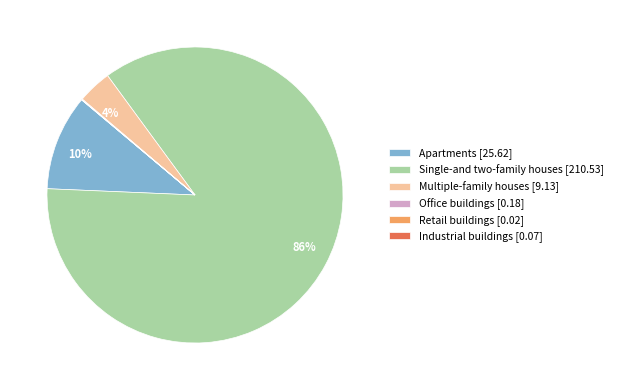

The Apartments [25.62] slice represents 10% of the pie. True or false?

True